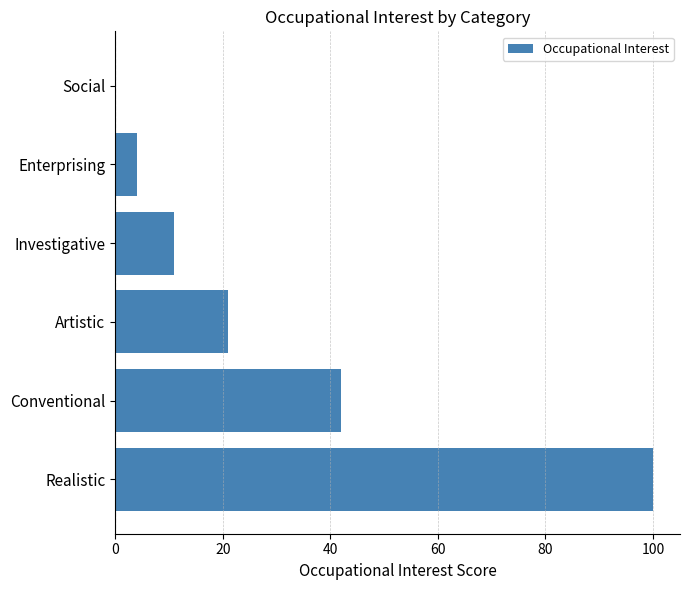

Reading top to bottom, what are all the values shown in this chart?

Social=0	Enterprising=4	Investigative=11	Artistic=21	Conventional=42	Realistic=100